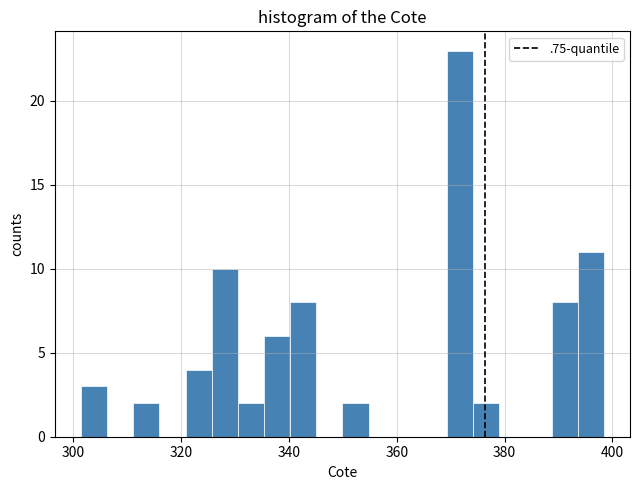

Around what value on the x-axis is the tallest bar? Give the approximate position of its centre, as read against the axis.

372